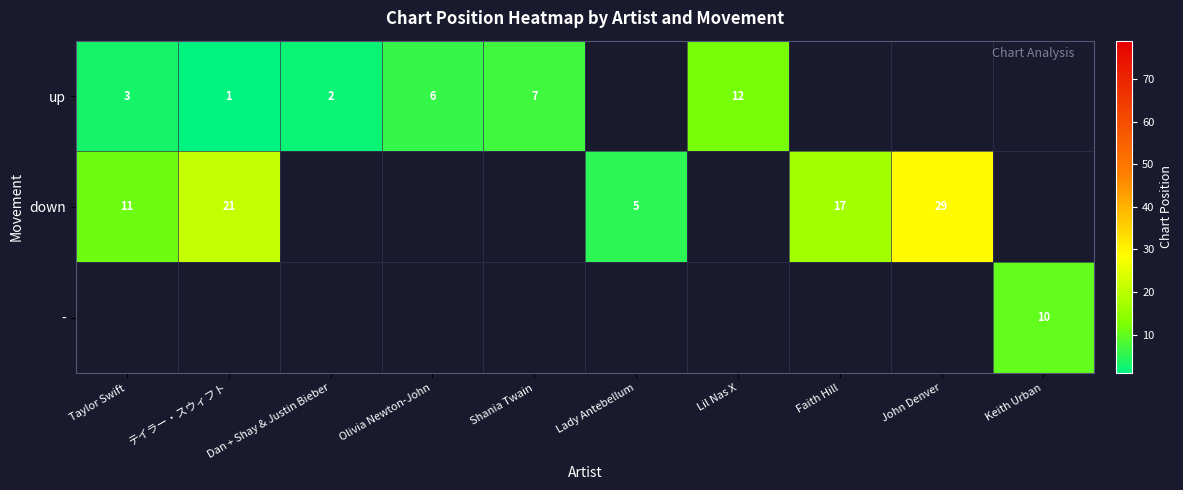

True or false: down has a value of 18 at Taylor Swift.

False